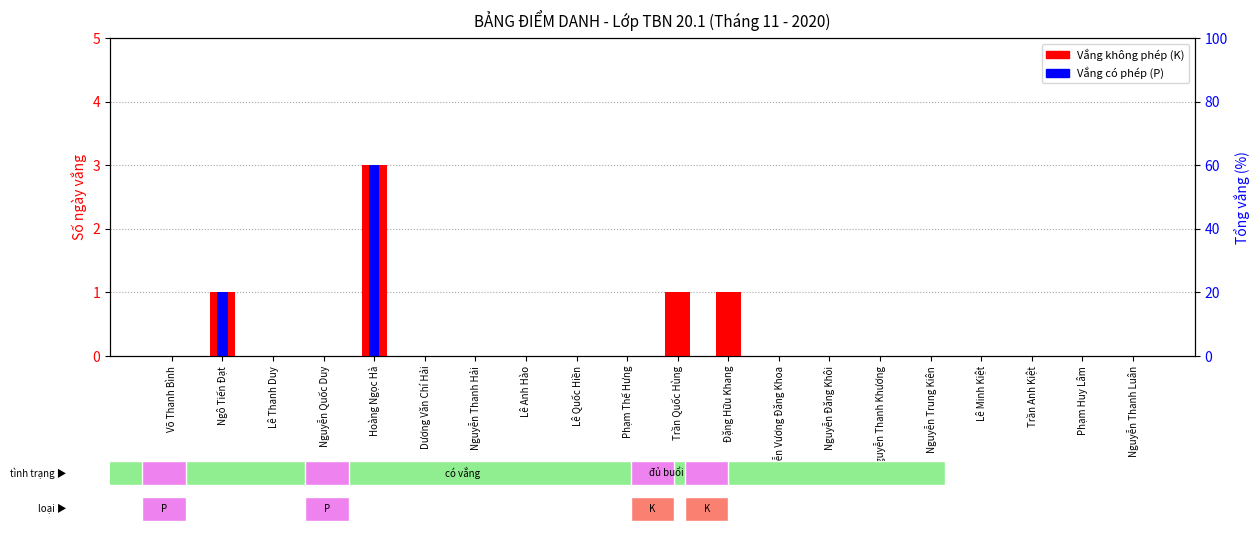

Reading right to left, what are all the values shown in this chart?

Vắng không phép (K): Nguyễn Thanh Luân=0	Phạm Huy Lâm=0	Trần Anh Kiệt=0	Lê Minh Kiệt=0	Nguyễn Trung Kiên=0	Nguyễn Thanh Khương=0	Nguyễn Đăng Khôi=0	Nguyễn Vương Đăng Khoa=0	Đặng Hữu Khang=1	Trần Quốc Hùng=1	Phạm Thế Hưng=0	Lê Quốc Hiền=0	Lê Anh Hào=0	Nguyễn Thanh Hải=0	Dương Văn Chí Hải=0	Hoàng Ngọc Hà=3	Nguyễn Quốc Duy=0	Lê Thanh Duy=0	Ngô Tiến Đạt=1	Võ Thanh Bình=0
Vắng có phép (P): Nguyễn Thanh Luân=0	Phạm Huy Lâm=0	Trần Anh Kiệt=0	Lê Minh Kiệt=0	Nguyễn Trung Kiên=0	Nguyễn Thanh Khương=0	Nguyễn Đăng Khôi=0	Nguyễn Vương Đăng Khoa=0	Đặng Hữu Khang=0	Trần Quốc Hùng=0	Phạm Thế Hưng=0	Lê Quốc Hiền=0	Lê Anh Hào=0	Nguyễn Thanh Hải=0	Dương Văn Chí Hải=0	Hoàng Ngọc Hà=3	Nguyễn Quốc Duy=0	Lê Thanh Duy=0	Ngô Tiến Đạt=1	Võ Thanh Bình=0